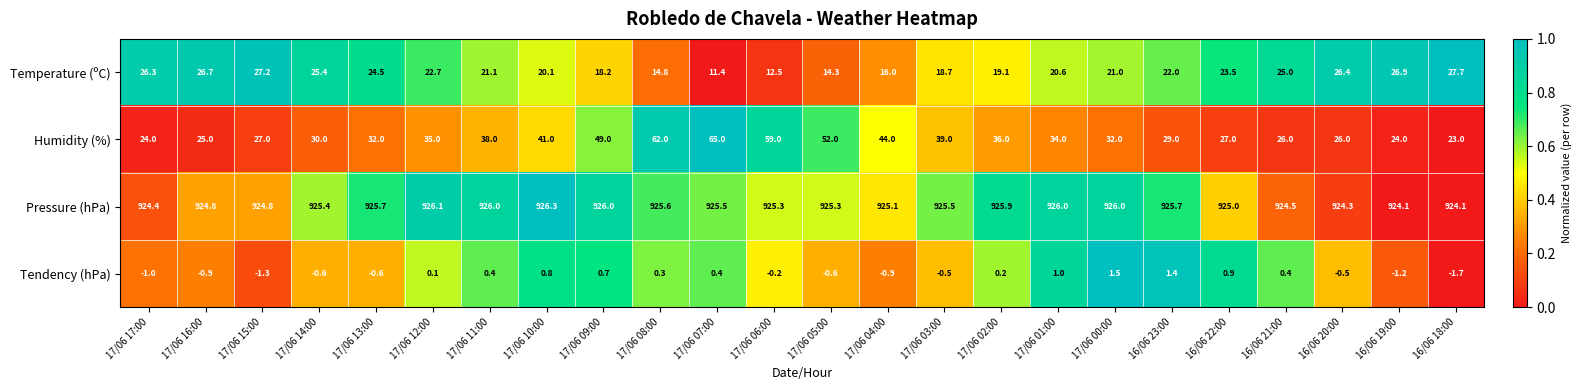

At which category is the sum across all series the highest?

17/06 08:00